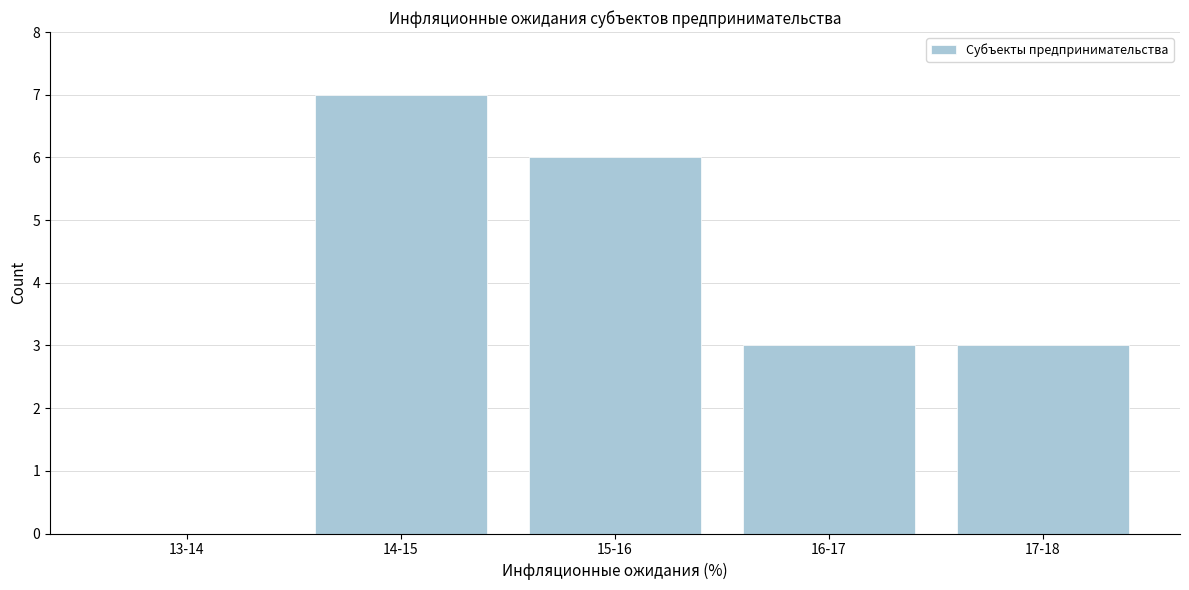

Reading left to right, transcribe all the data shown in this chart.

13-14=0	14-15=7	15-16=6	16-17=3	17-18=3